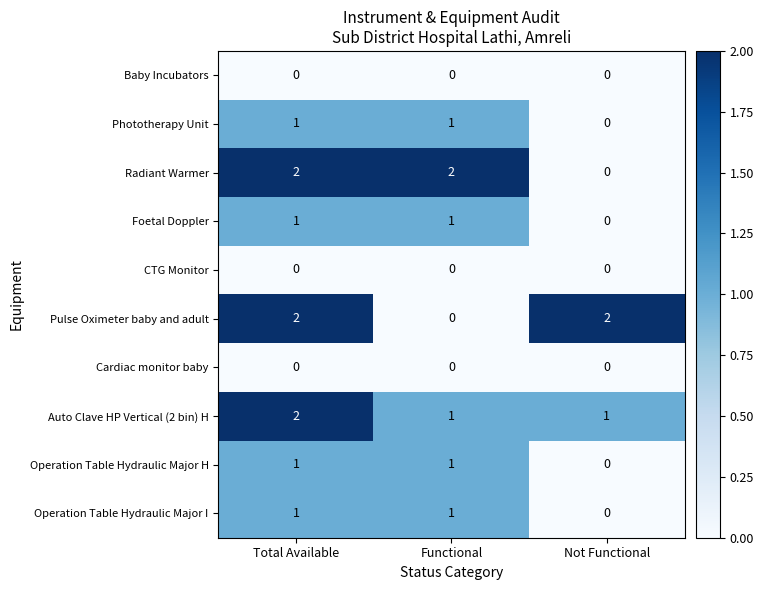

The Baby Incubators series shows 0 at Total Available. True or false?

True